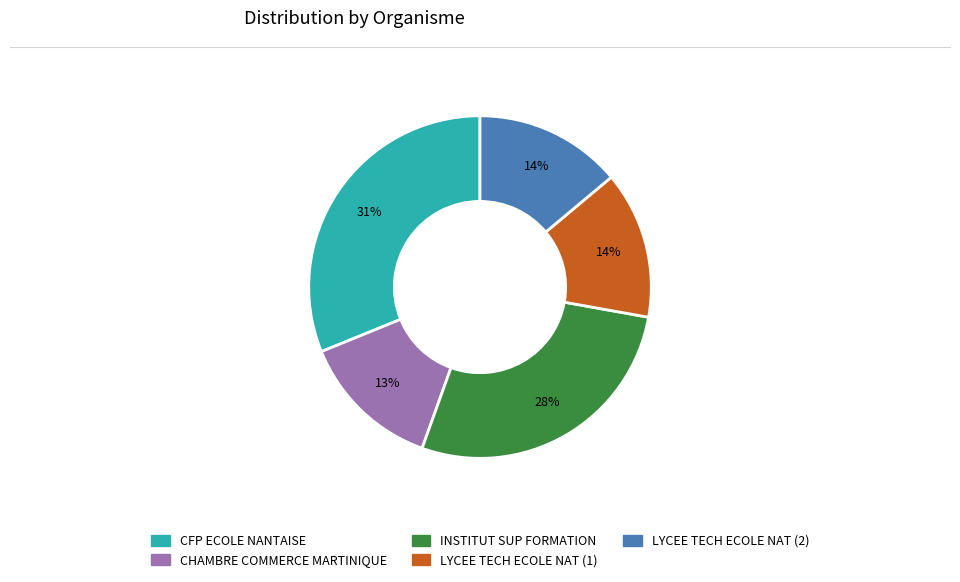

Is there a majority slice in this chart?

No